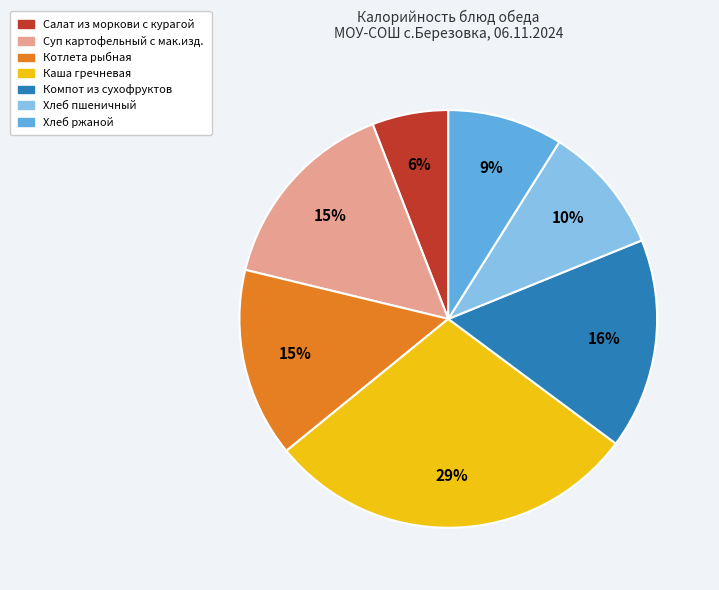

Approximately how many times larger is the value at Суп картофельный с мак.изд. compared to Хлеб ржаной?

1.7